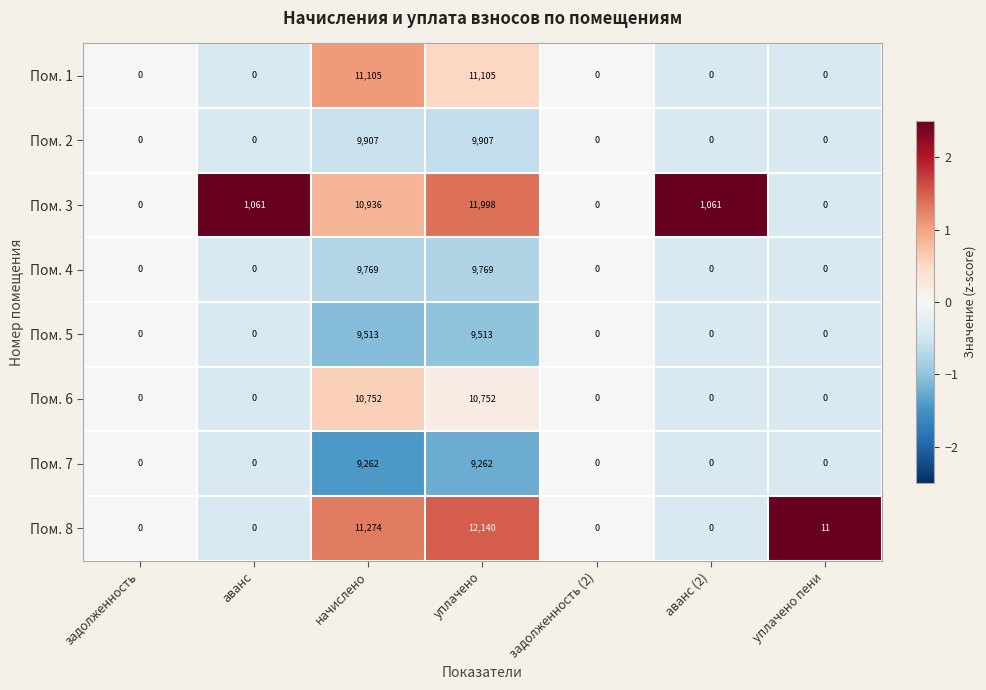

What is the maximum value shown in the chart?

12140